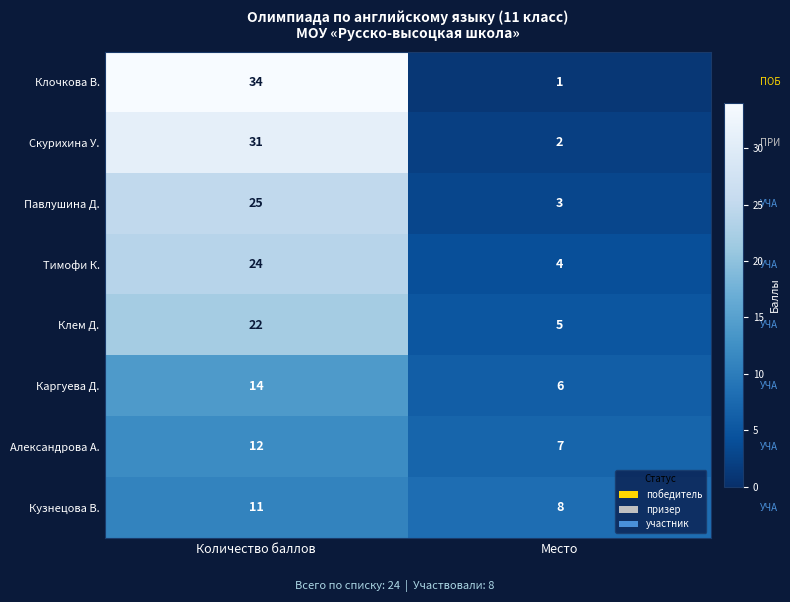

Which category has the highest value in the Павлушина Д. series?

Количество баллов